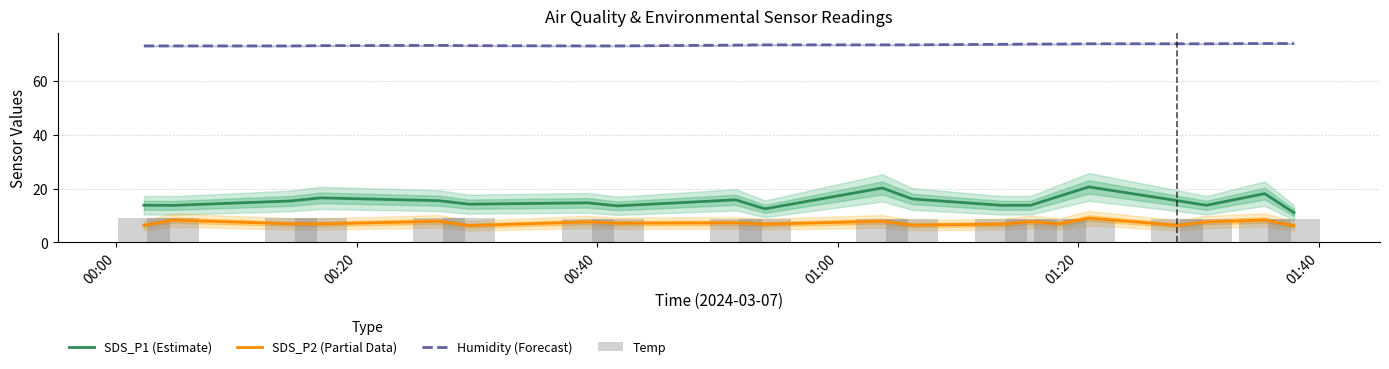

True or false: Humidity (Forecast) and SDS_P2 (Partial Data) cross at least once.

False